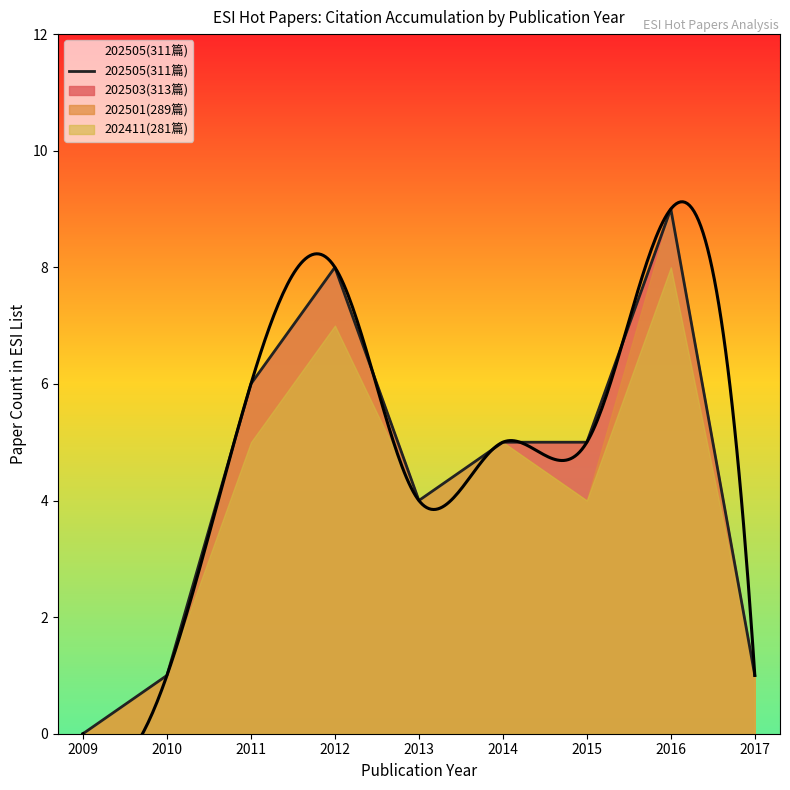

What is the ratio of the value at 2015 to the value at 2013?

1.2